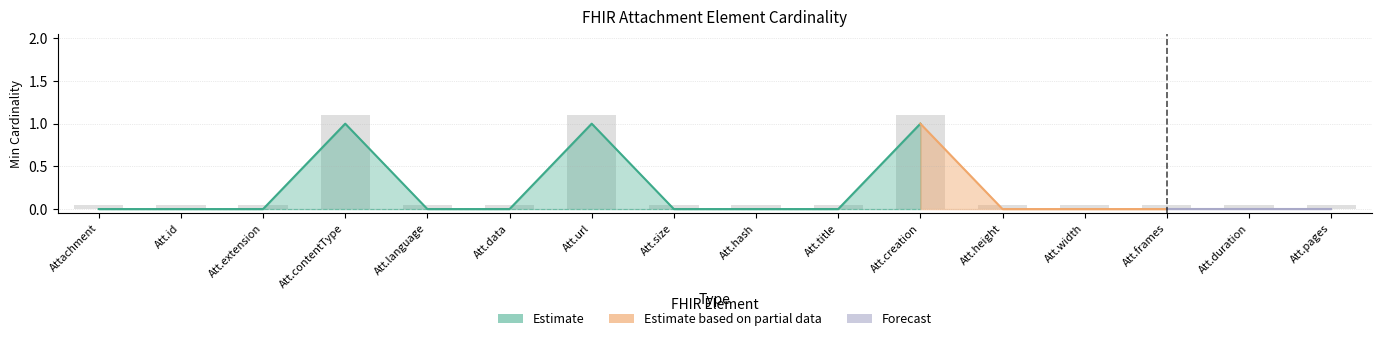

Where is the data nearest to the value 0?

Attachment